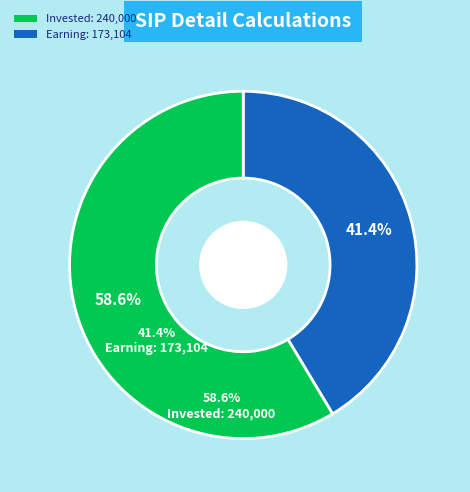

Is there a majority slice in this chart?

Yes